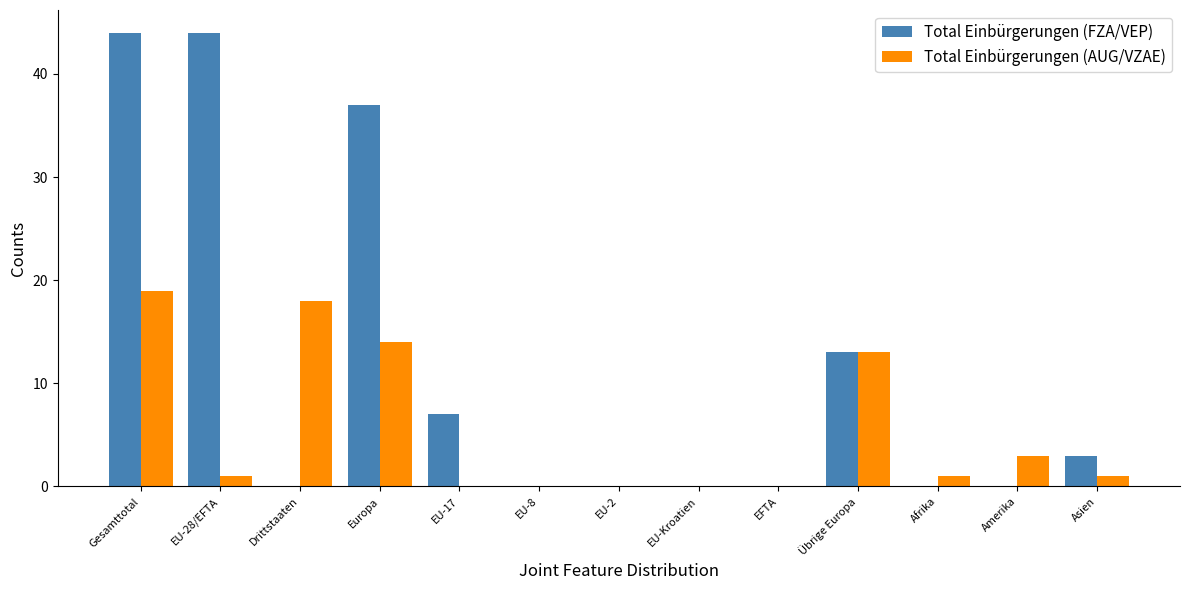

Which series changed the most between Übrige Europa and Asien?

Total Einbürgerungen (AUG/VZAE)